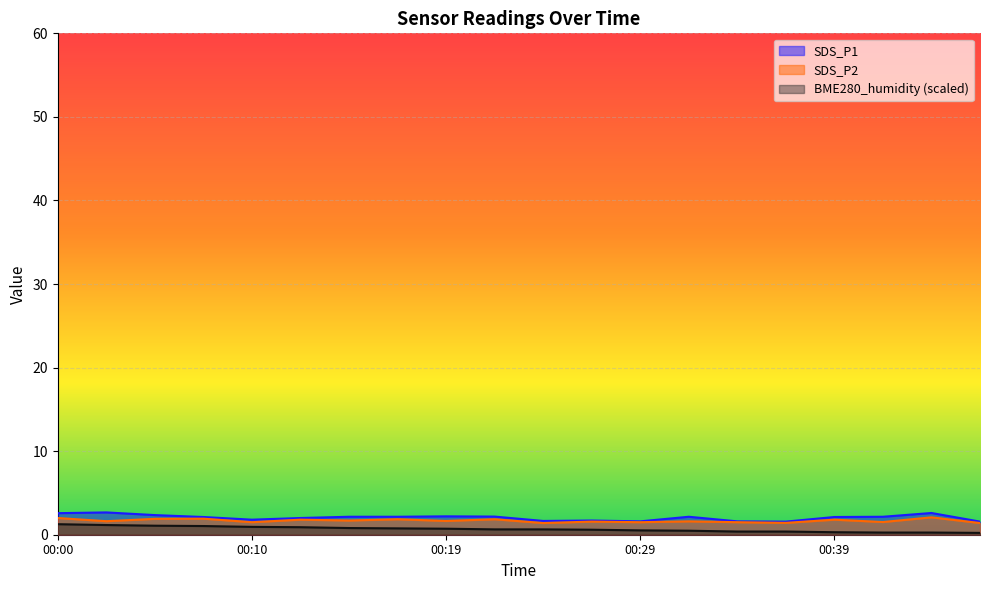

True or false: SDS_P1 and SDS_P2 cross at least once.

False